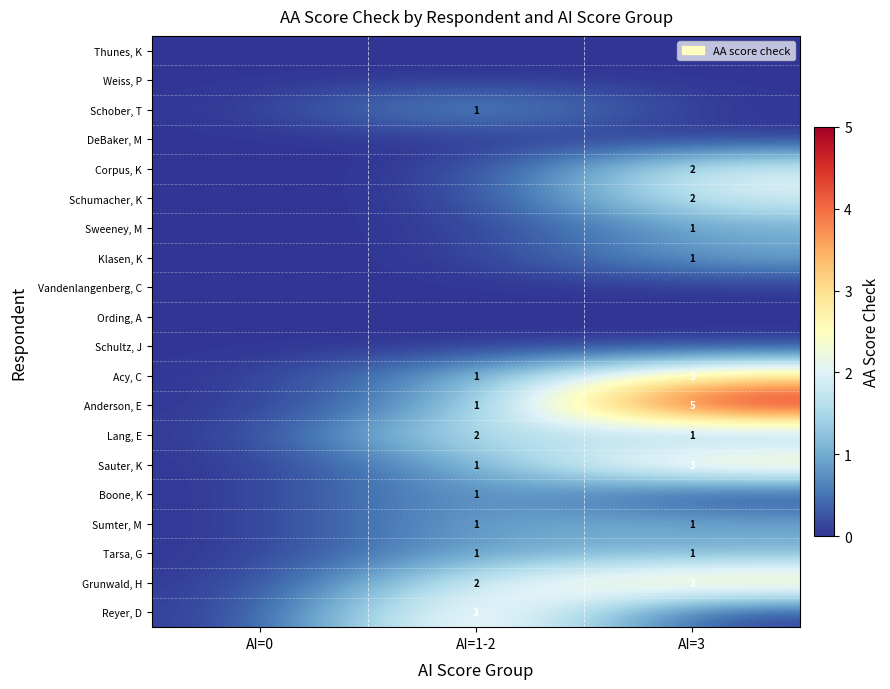

True or false: Acy, C has a value of 3 at AI=3.

True